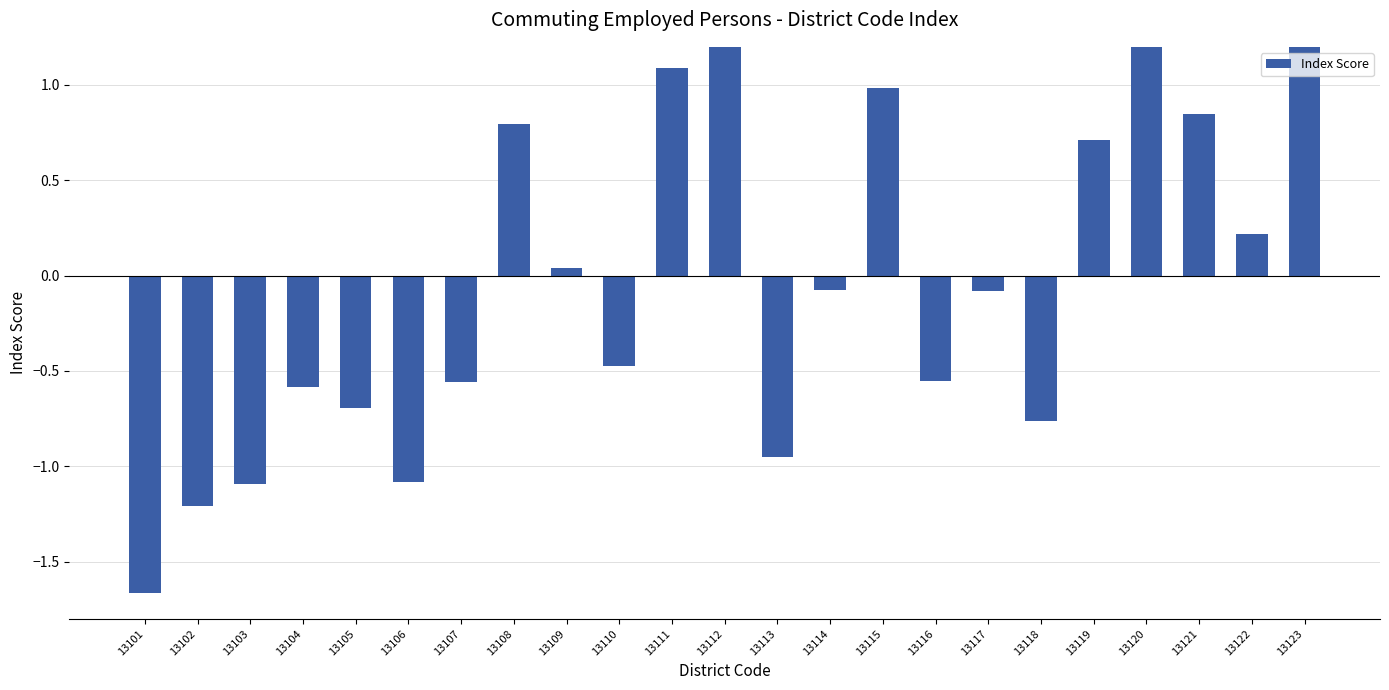

What is the value of the 17th bar from the left?

-0.1